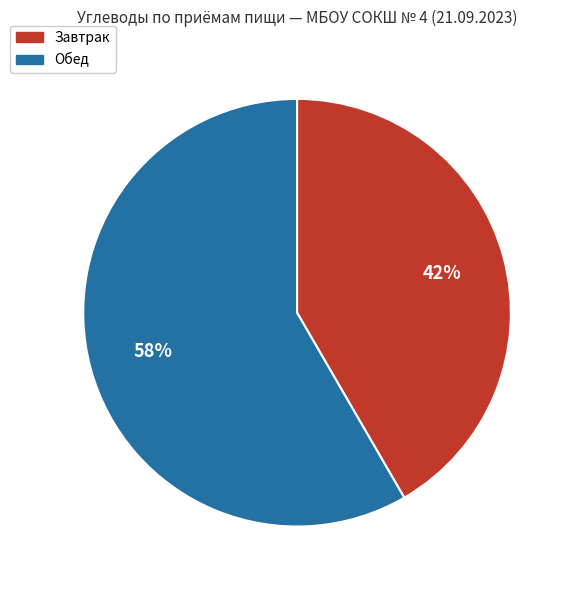

True or false: Обед accounts for 58% of the total.

True